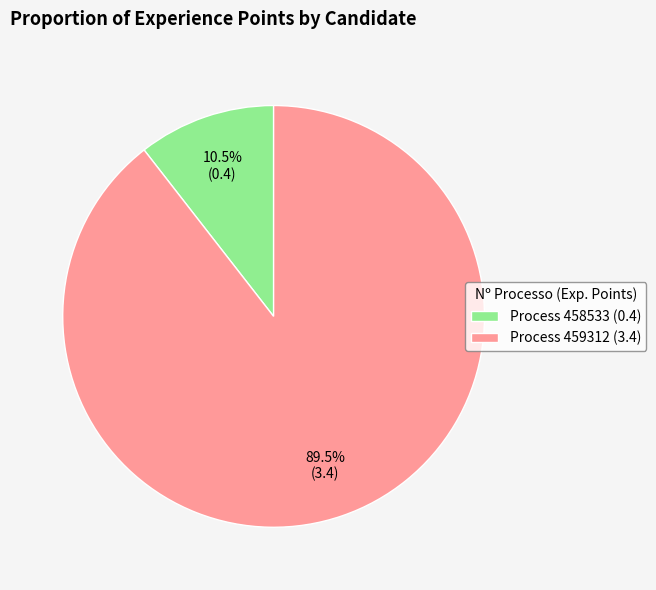

Rank the categories by value from lowest to highest.

Process 458533 (0.4), Process 459312 (3.4)